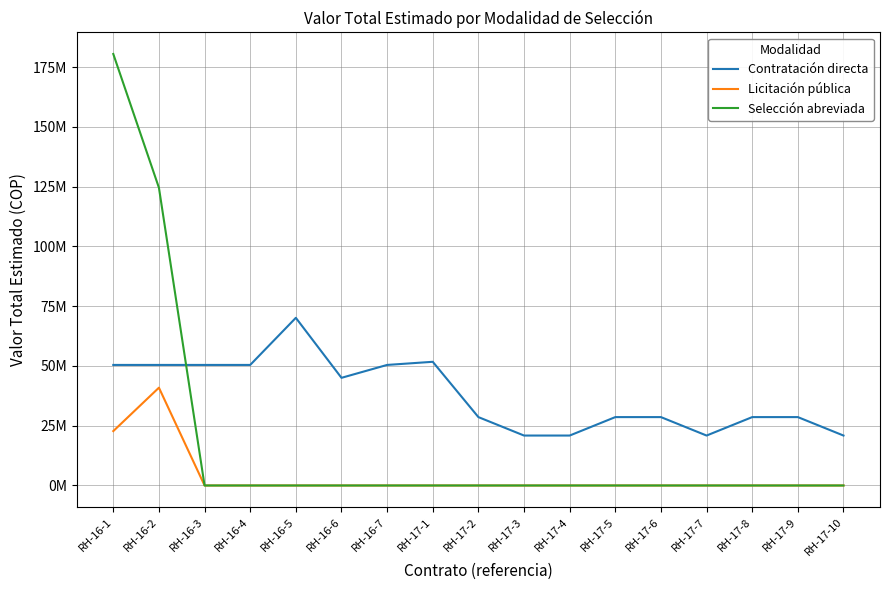

Rank the series by their average value, from lowest to highest.

Licitación pública, Selección abreviada, Contratación directa